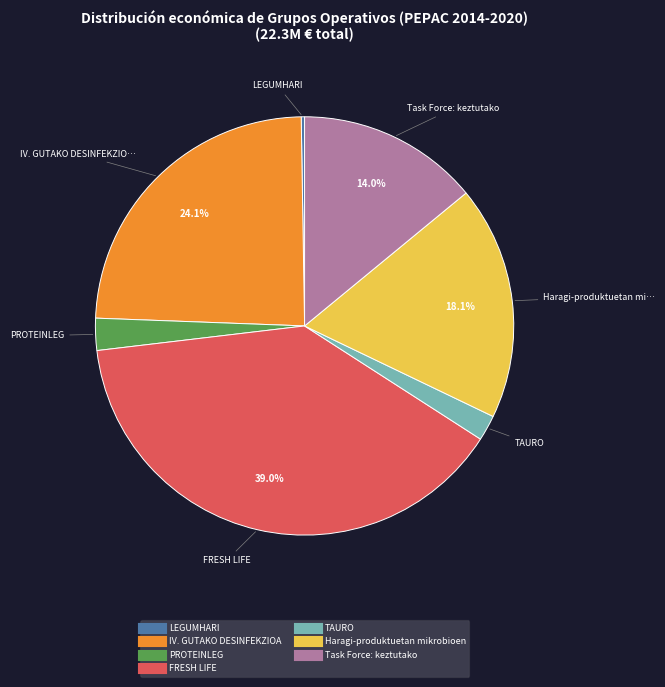

To the nearest percent, what is the difference between the largest and smallest slice percentages?

39%